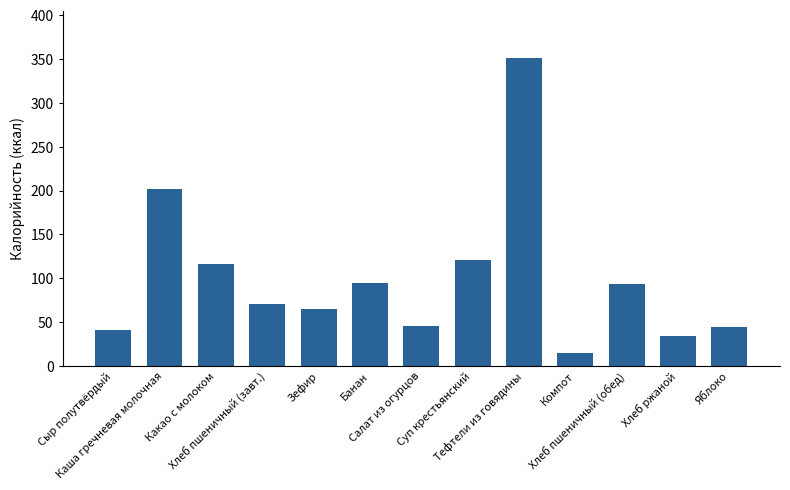

Count the number of values greater than 70.

7